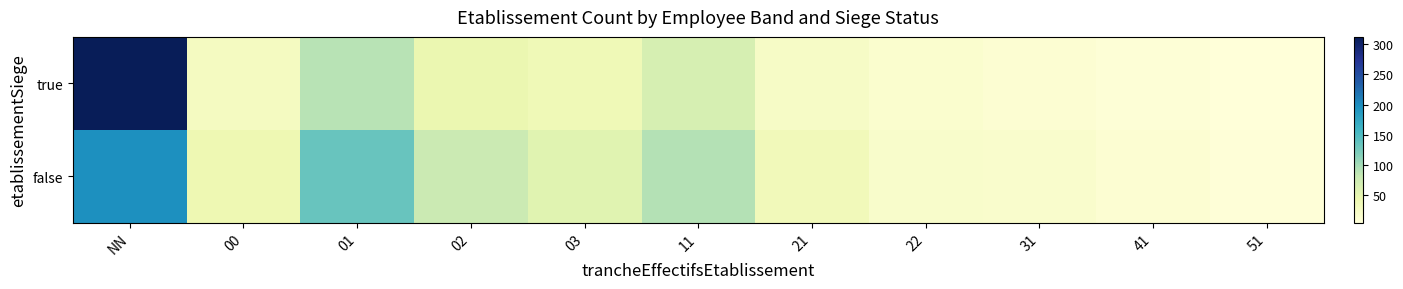

Between 31 and 21, which is larger?

21